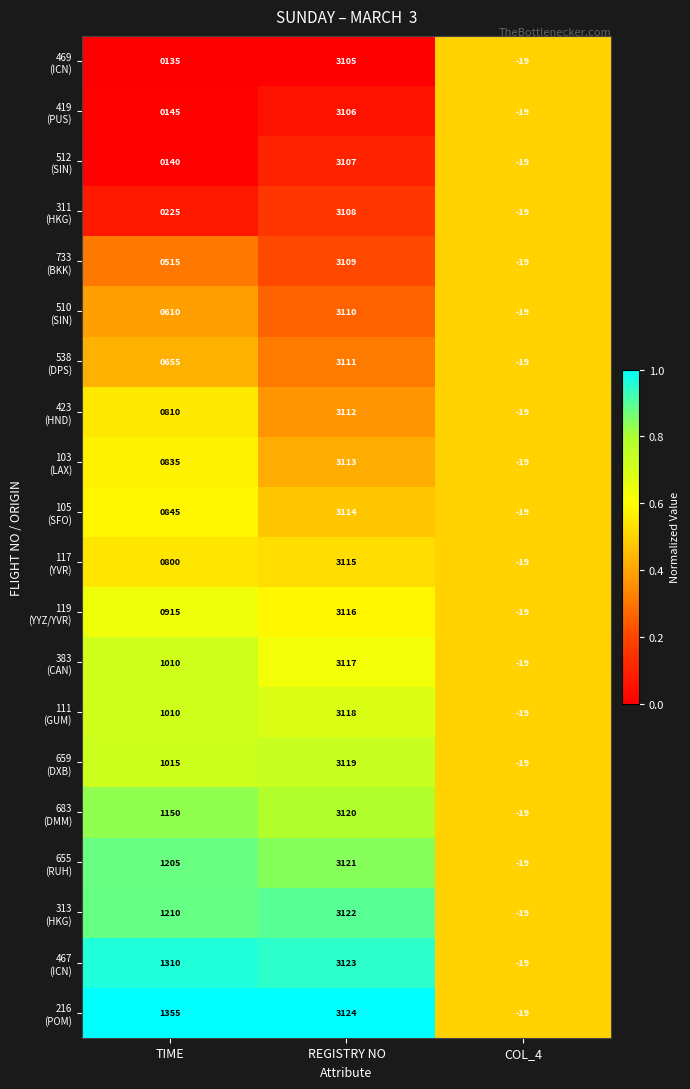

What is the smallest value displayed?

-19